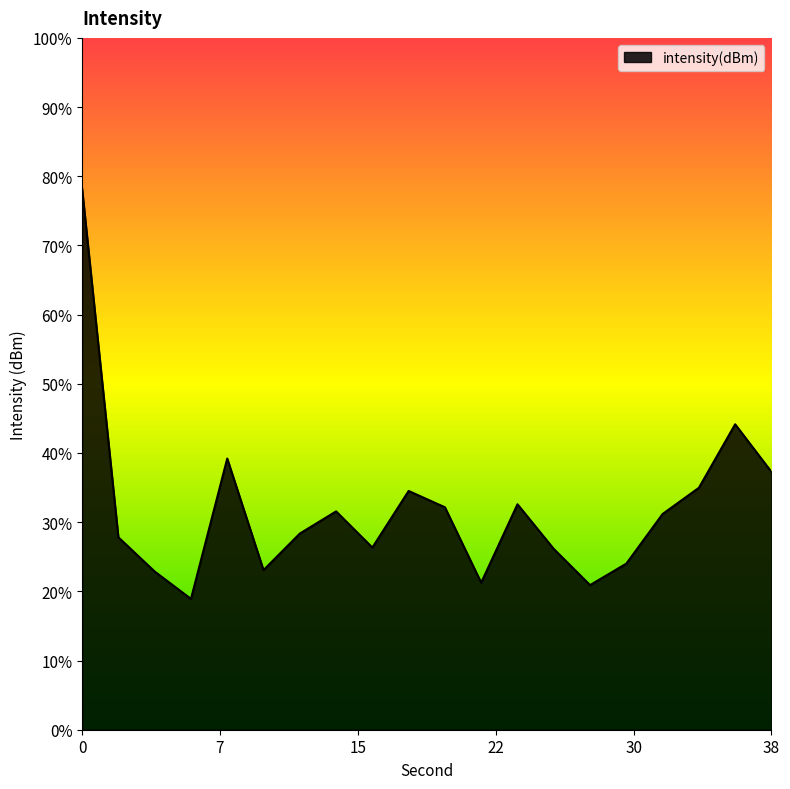

Which has a higher value, 14 or 12?

14